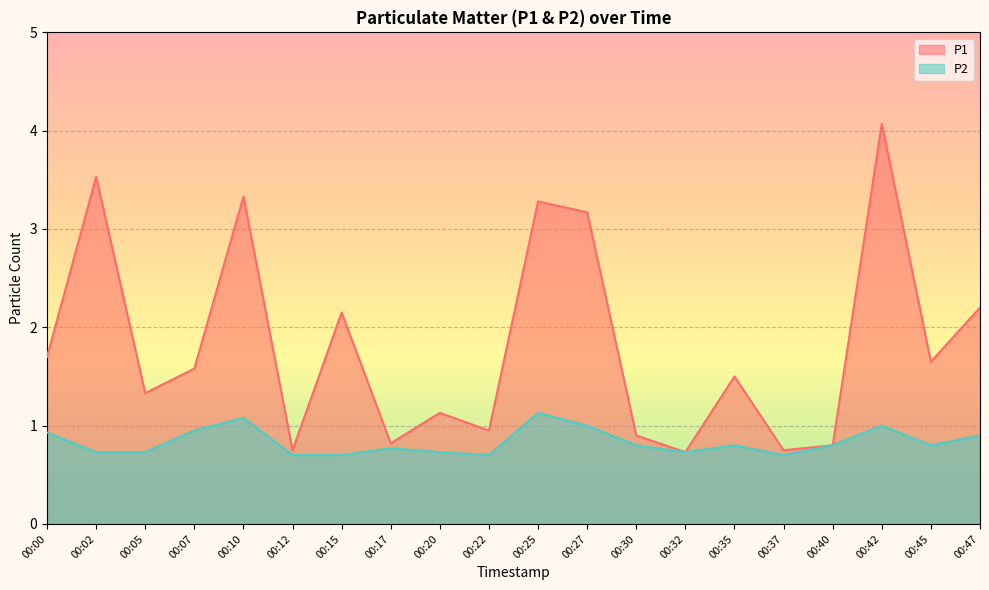

Reading left to right, extract all data points from this chart.

P1: 00:00=1.7	00:02=3.5	00:05=1.3	00:07=1.6	00:10=3.3	00:12=0.8	00:15=2.1	00:17=0.8	00:20=1.1	00:22=0.9	00:25=3.3	00:27=3.2	00:30=0.9	00:32=0.7	00:35=1.5	00:37=0.8	00:40=0.8	00:42=4.1	00:45=1.6	00:47=2.2
P2: 00:00=0.9	00:02=0.7	00:05=0.7	00:07=0.9	00:10=1.1	00:12=0.7	00:15=0.7	00:17=0.8	00:20=0.7	00:22=0.7	00:25=1.1	00:27=1.0	00:30=0.8	00:32=0.7	00:35=0.8	00:37=0.7	00:40=0.8	00:42=1.0	00:45=0.8	00:47=0.9